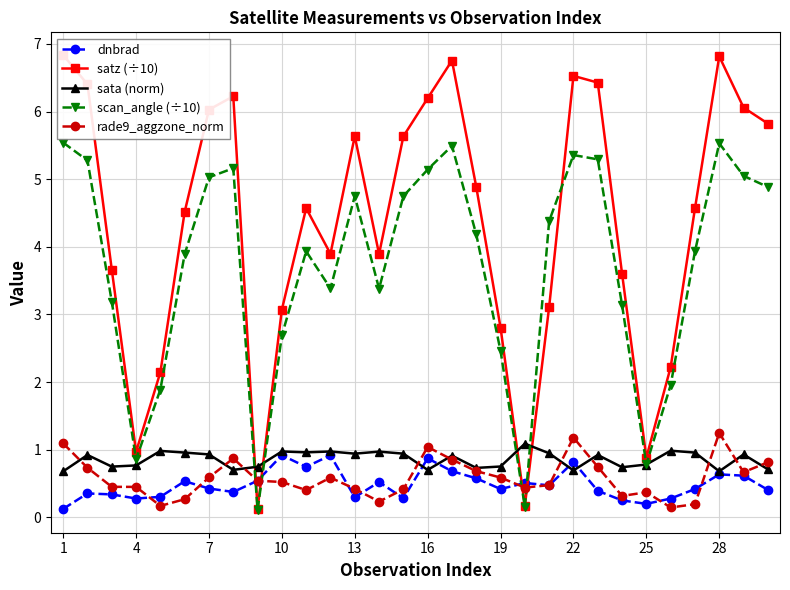

Read the rade9_aggzone_norm value at 1.

1.1